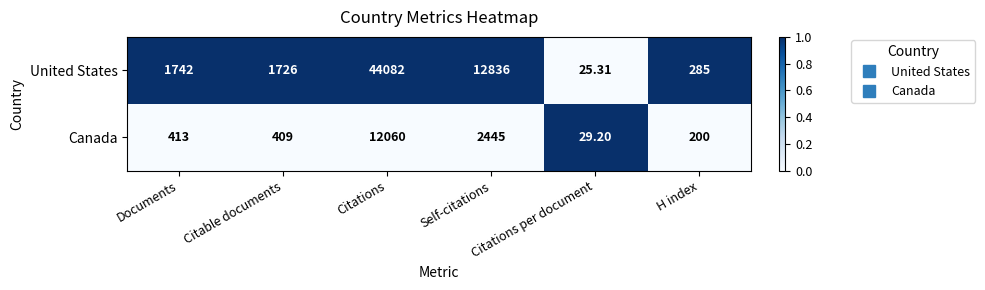

How many data points in United States are less than 1742?

3